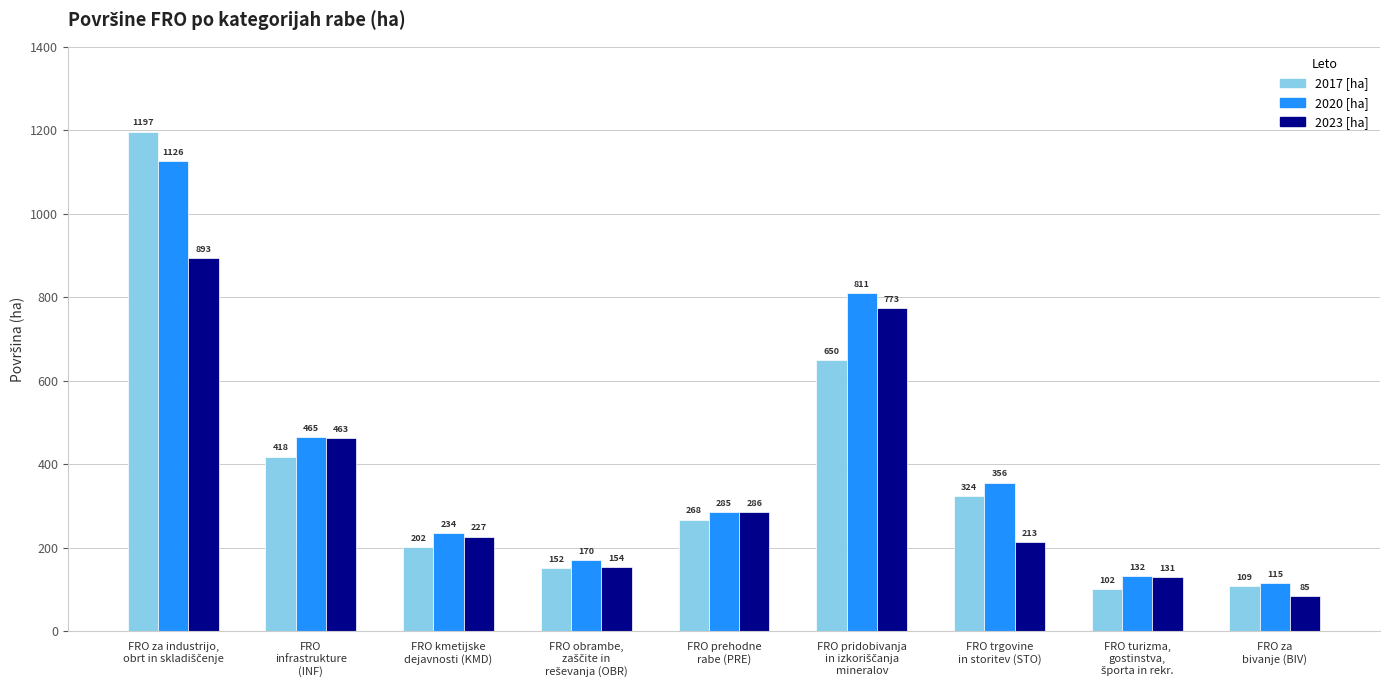

What is the lowest value of the 2020 [ha] series?

115.5